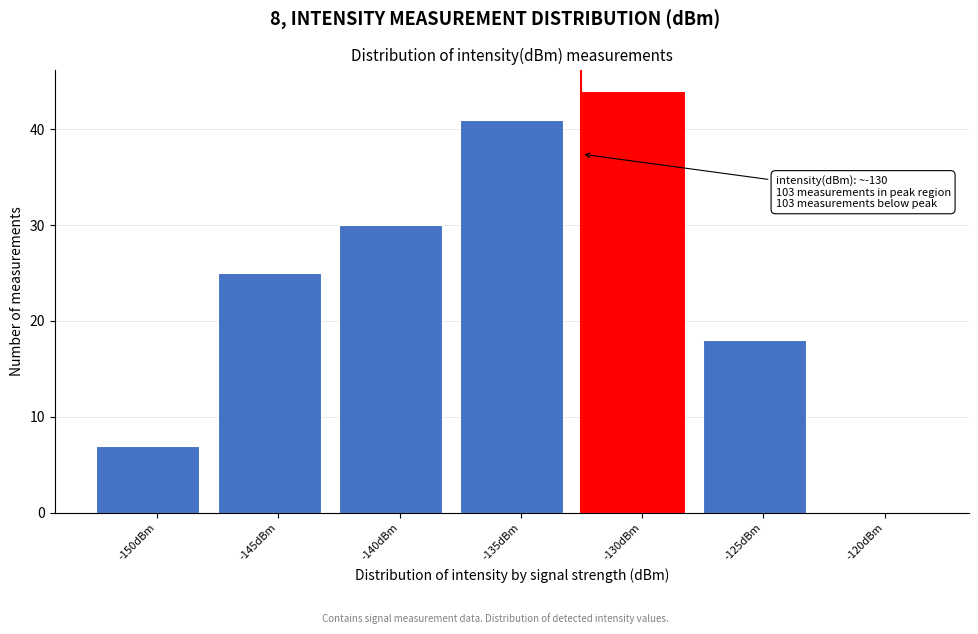

Reading left to right, extract all data points from this chart.

-150dBm=7	-145dBm=25	-140dBm=30	-135dBm=41	-130dBm=44	-125dBm=18	-120dBm=0